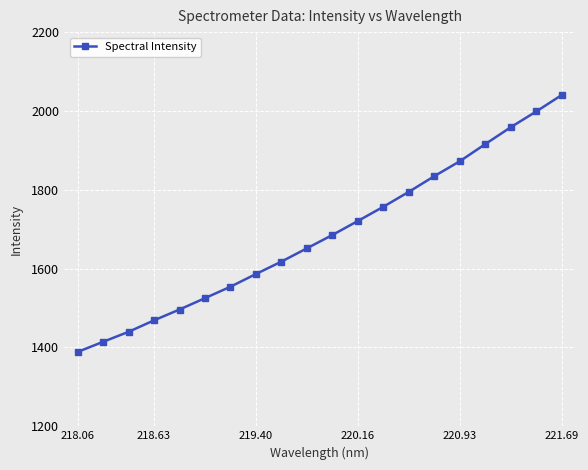

Reading left to right, what are all the values shown in this chart?

1388.6	1414.3	1439.7	1468.8	1496.3	1525.2	1554.2	1586.4	1617.9	1651.6	1685.4	1721.0	1757.0	1794.9	1834.6	1872.5	1915.9	1958.7	1998.6	2040.4